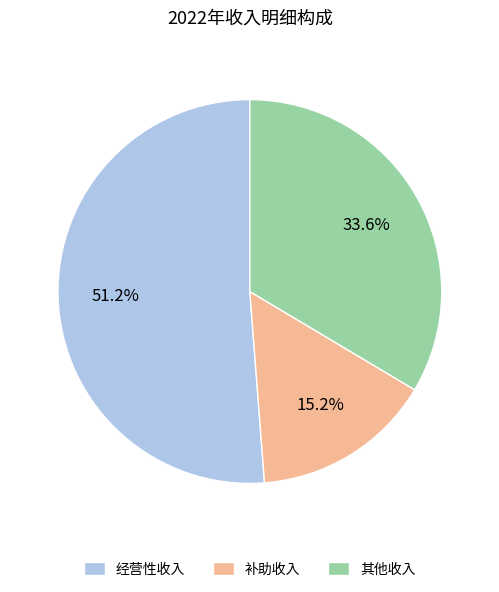

Which slice is the largest?

经营性收入